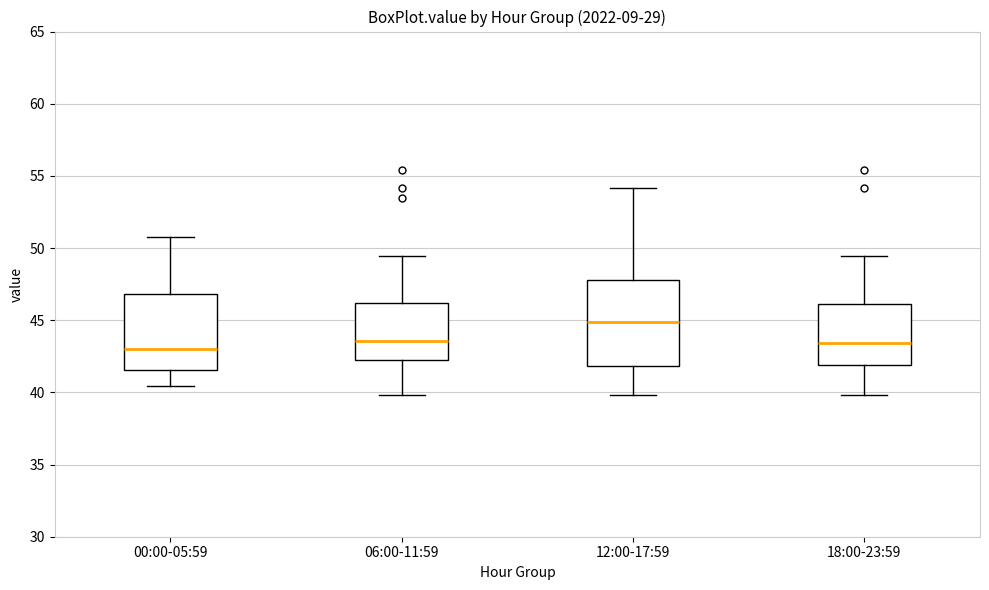

Reading left to right, read every box against the y-axis: the position of its median line, the range the box covers, and the ends of its whiskers. The values are not printed on the chart, so give them approximately, as read against the axis.

00:00-05:59: median 43.0, box 41.5 to 47.0, whiskers 40.5 to 51.0
06:00-11:59: median 43.5, box 42.5 to 46.0, whiskers 40.0 to 49.5
12:00-17:59: median 45.0, box 42.0 to 48.0, whiskers 40.0 to 54.0
18:00-23:59: median 43.5, box 42.0 to 46.0, whiskers 40.0 to 49.5